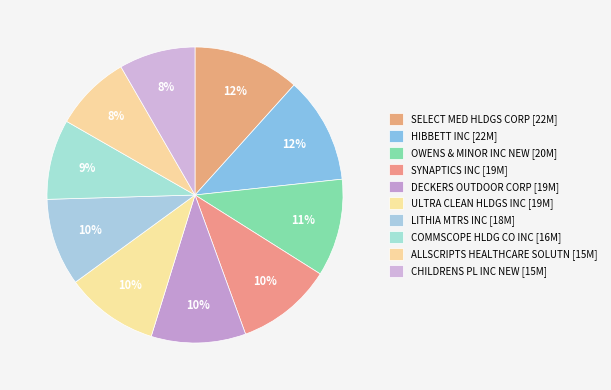

Is there any slice that represents more than half of the pie?

No